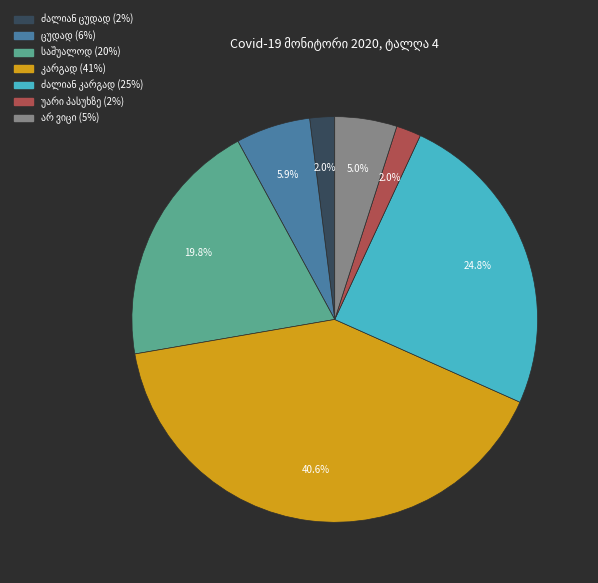

Is there any slice that represents more than half of the pie?

No